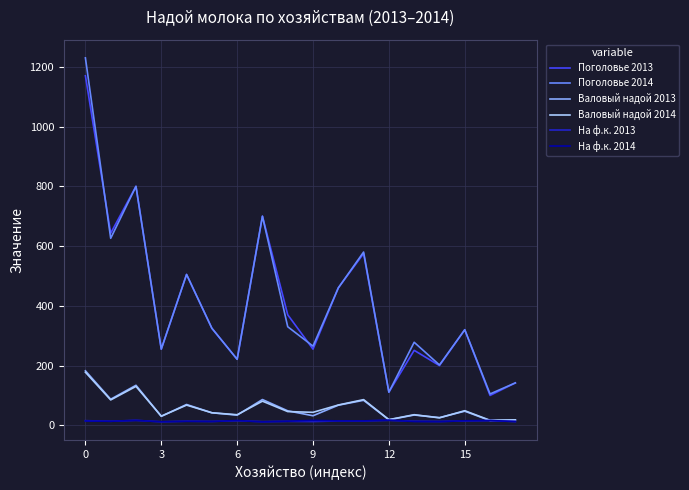

Which series has the widest spread of values?

Поголовье 2014